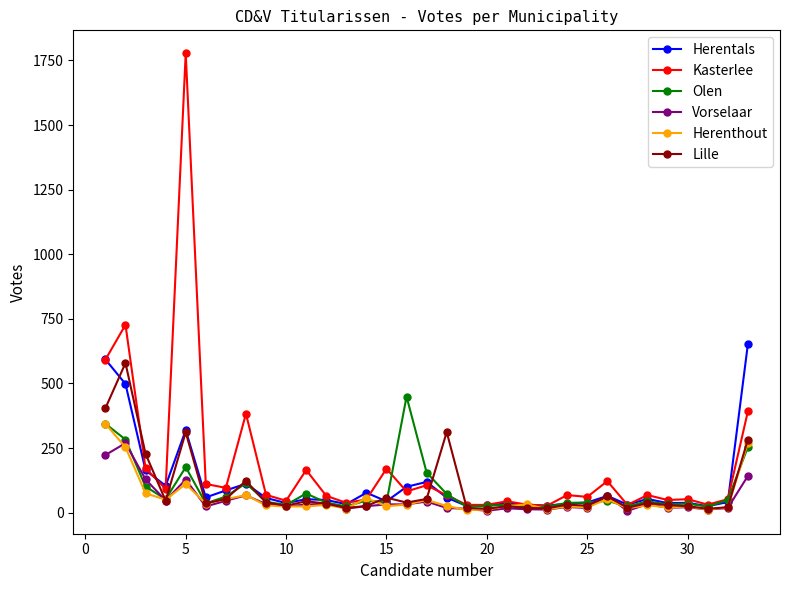

True or false: Kasterlee has more than 2 interior local peaks.

True